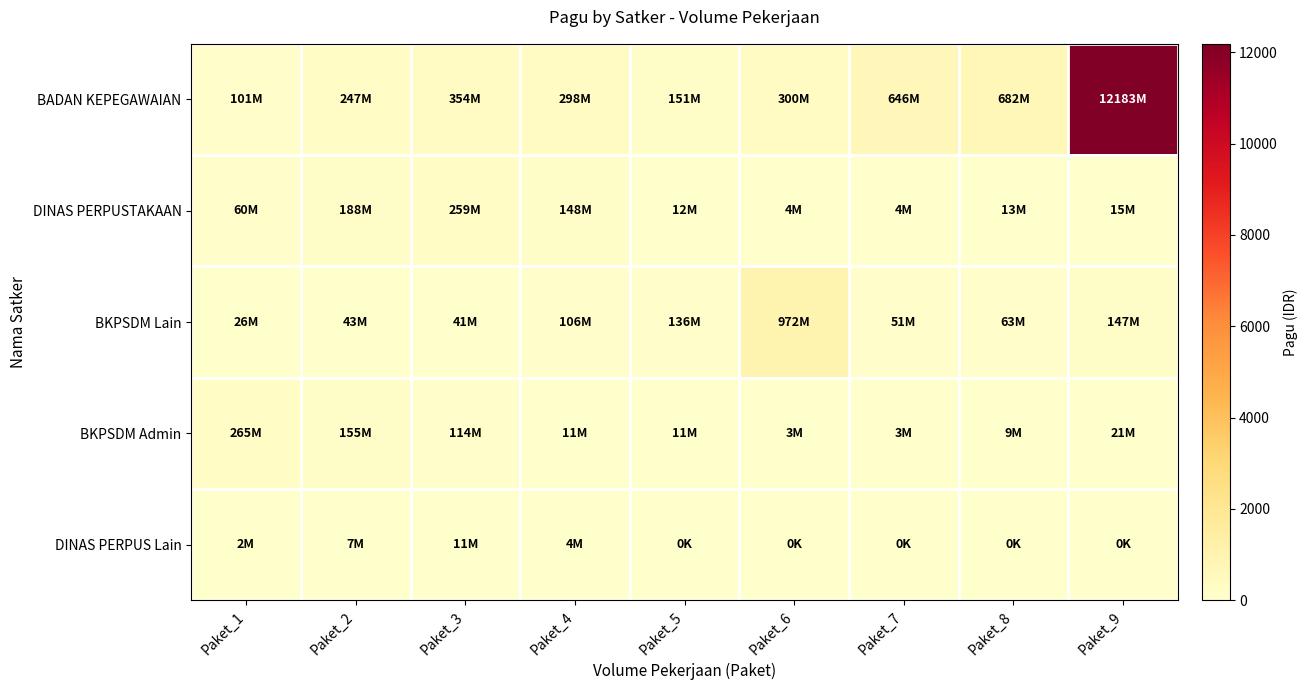

Which has a higher value, Paket_5 or Paket_6?

Paket_6